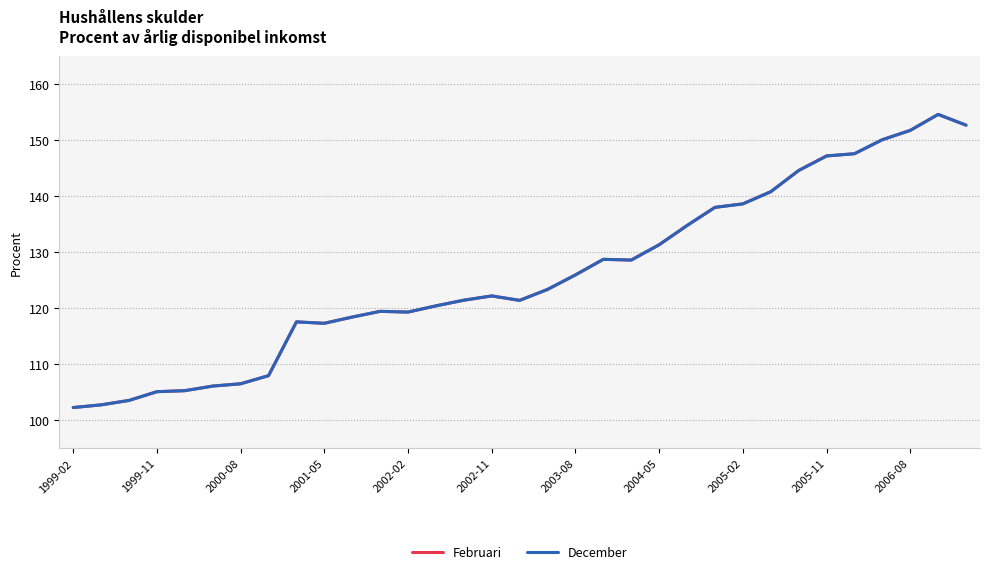

True or false: December has more than 2 interior local peaks.

True